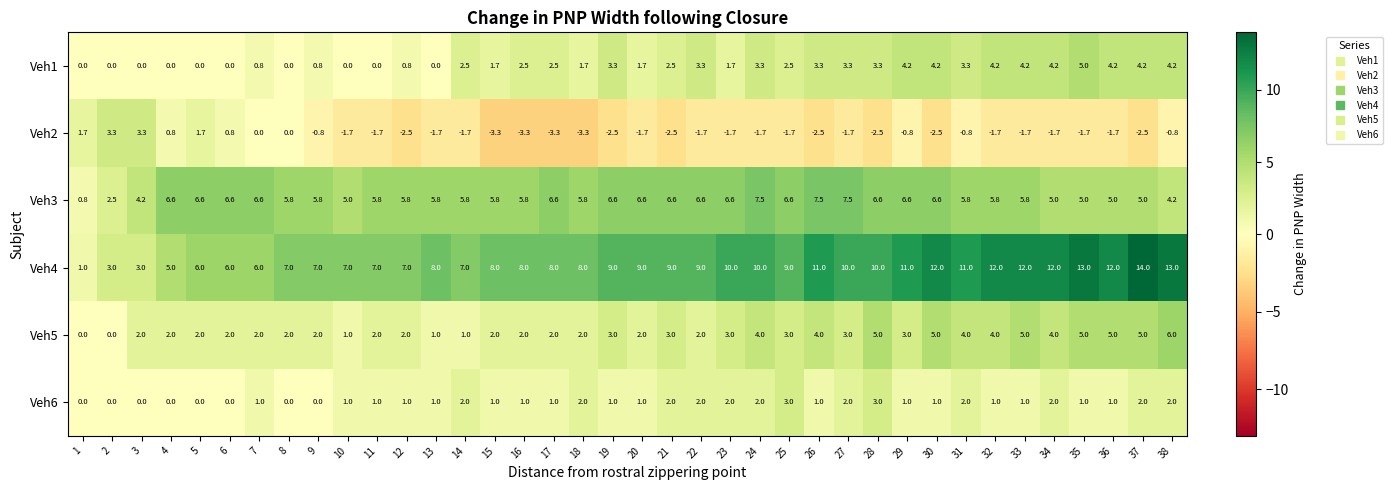

Read the Veh3 value at 32.

5.8